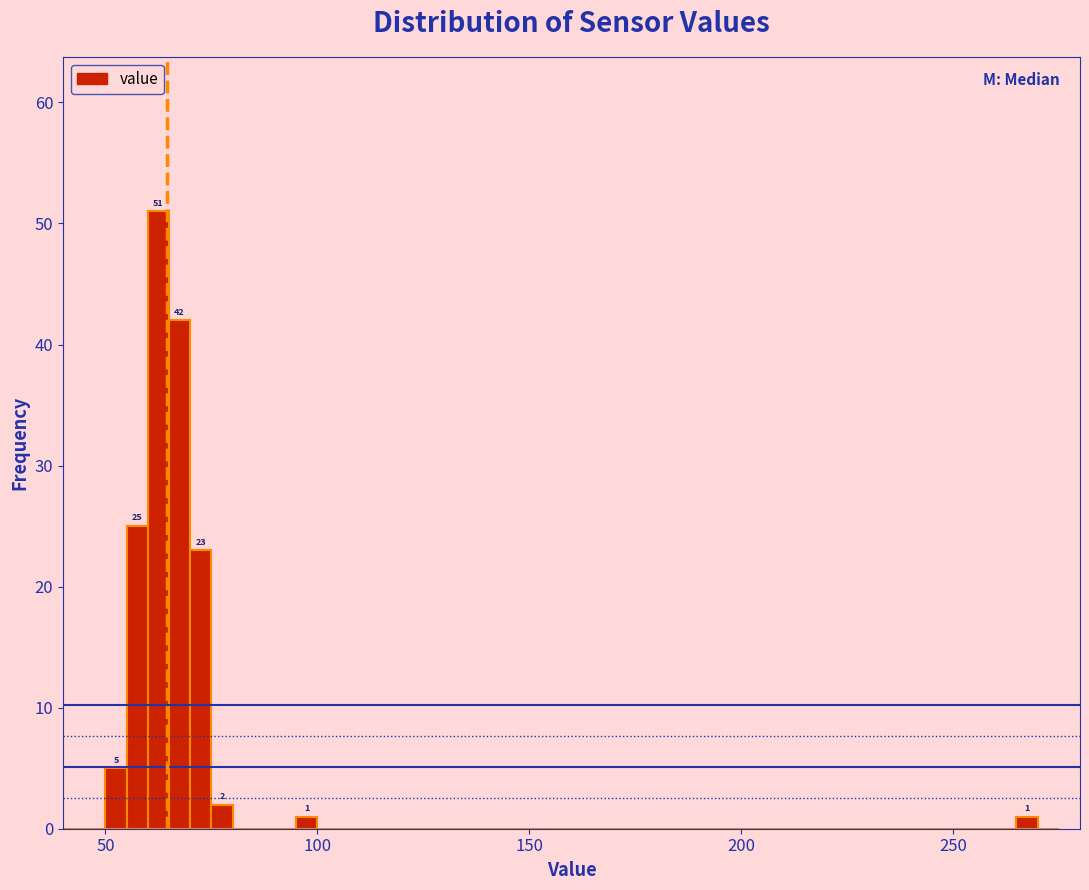

Read against the x-axis, roughly where is the centre of the tallest bar?

65